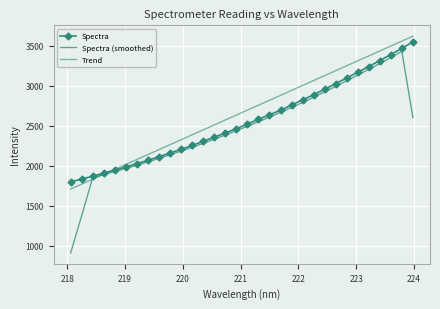

What is the smallest value displayed?

907.0